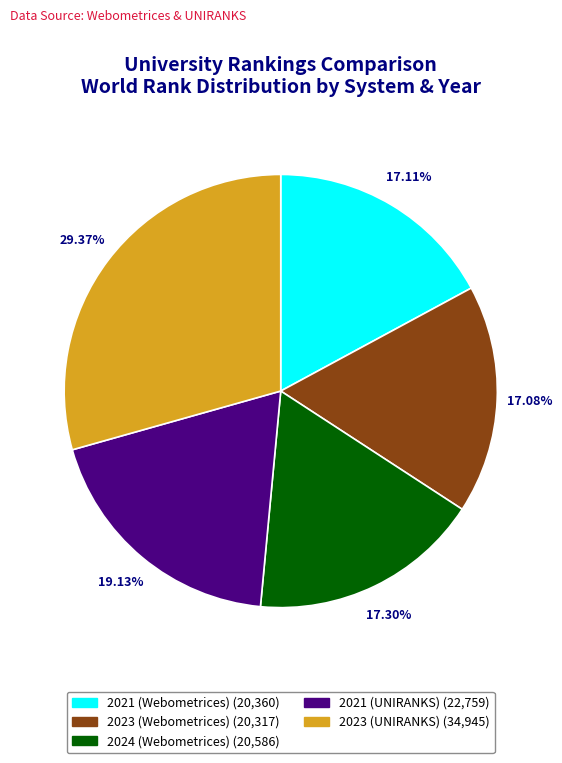

Which slice is the largest?

2023 (UNIRANKS)